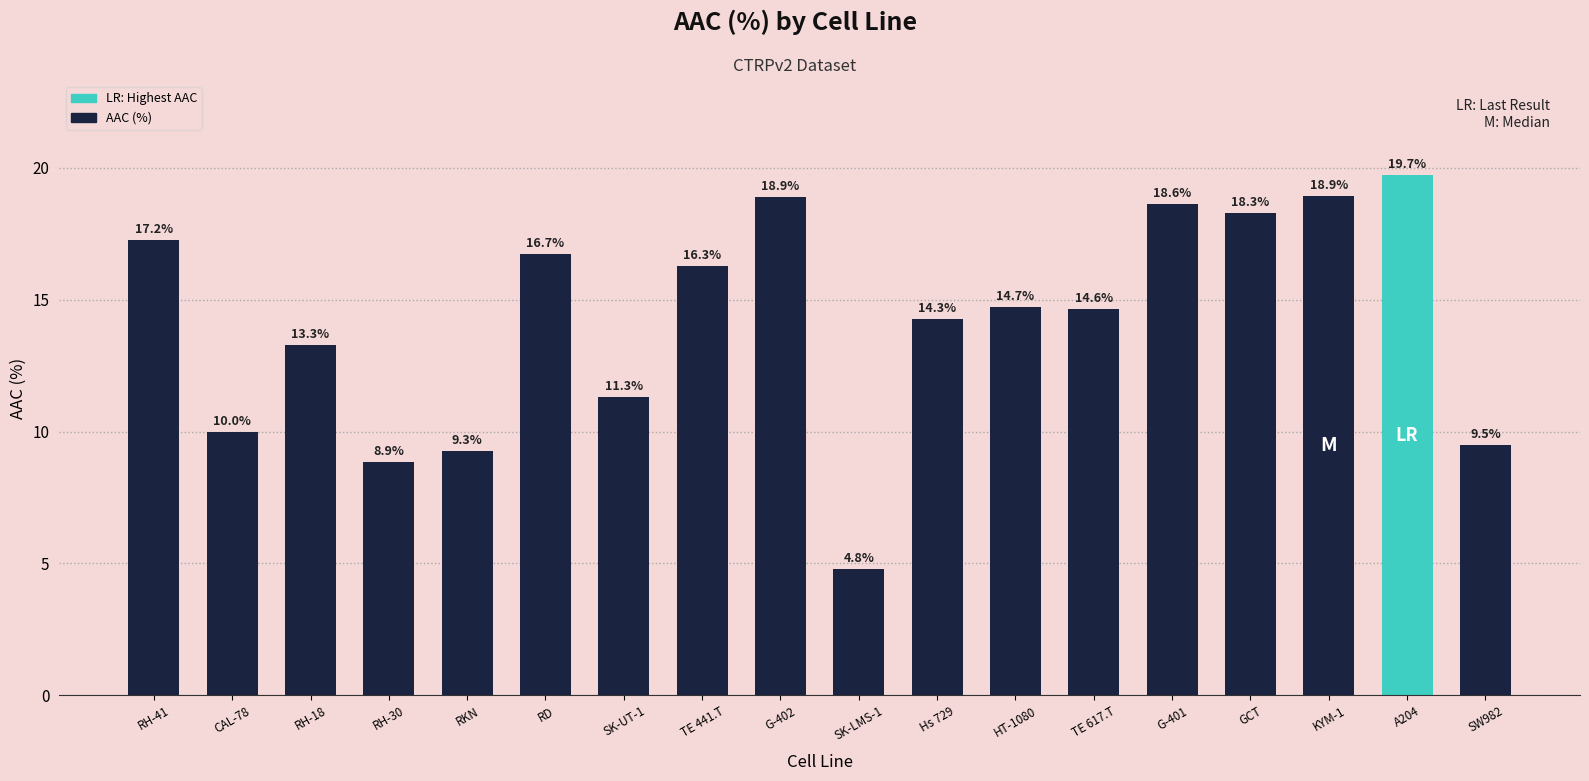

Is it true that the value at RH-30 is 6.2?

False